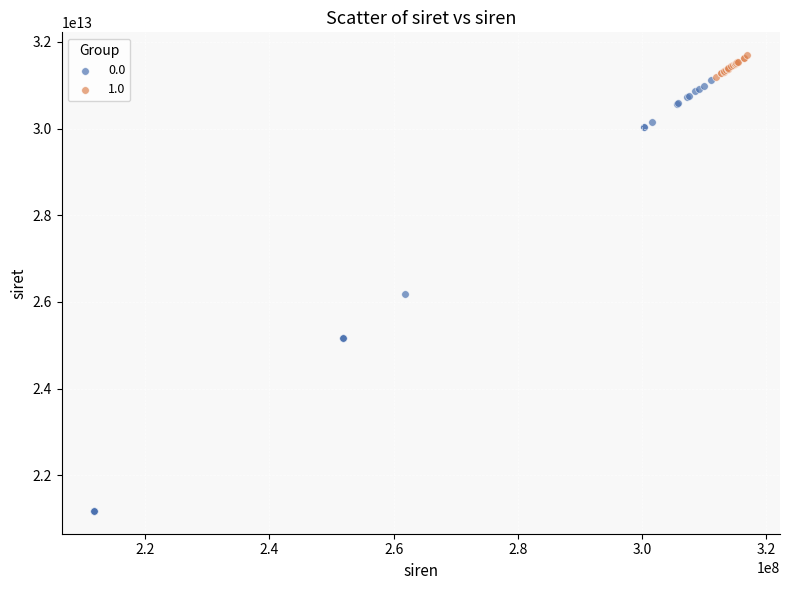

Which series contains the highest Y value?

1.0